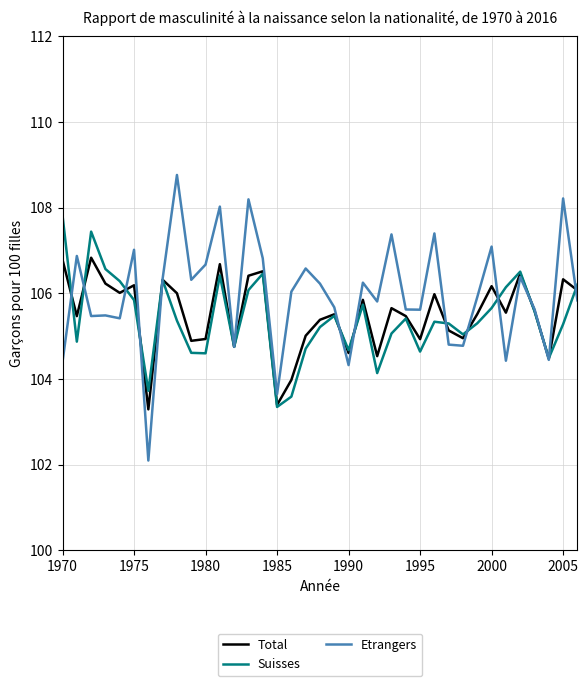

Which series has the largest range (max minus min)?

Etrangers